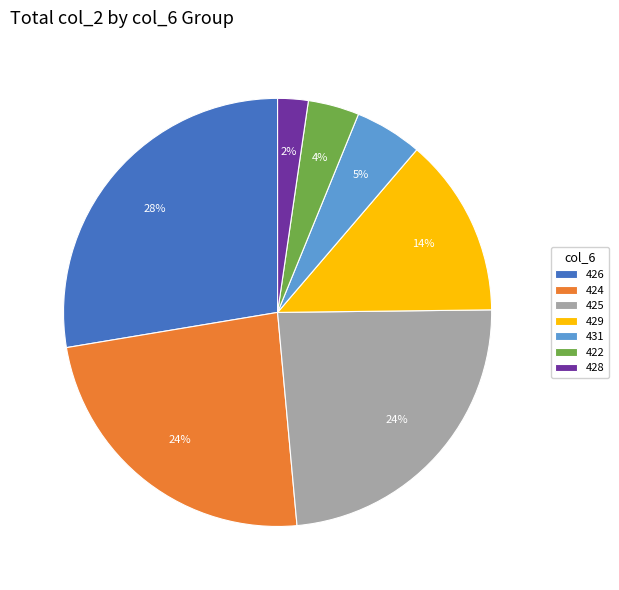

What percentage is the 431 slice, to the nearest percent?

5%